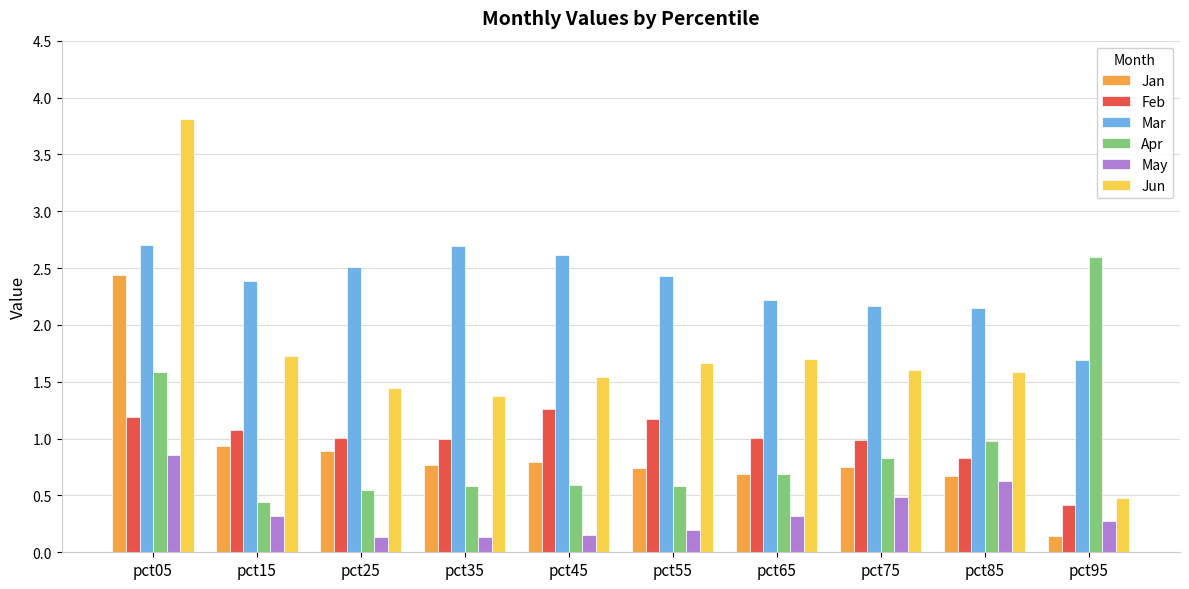

What is the spread (max minus min) of values at pct15?

2.1